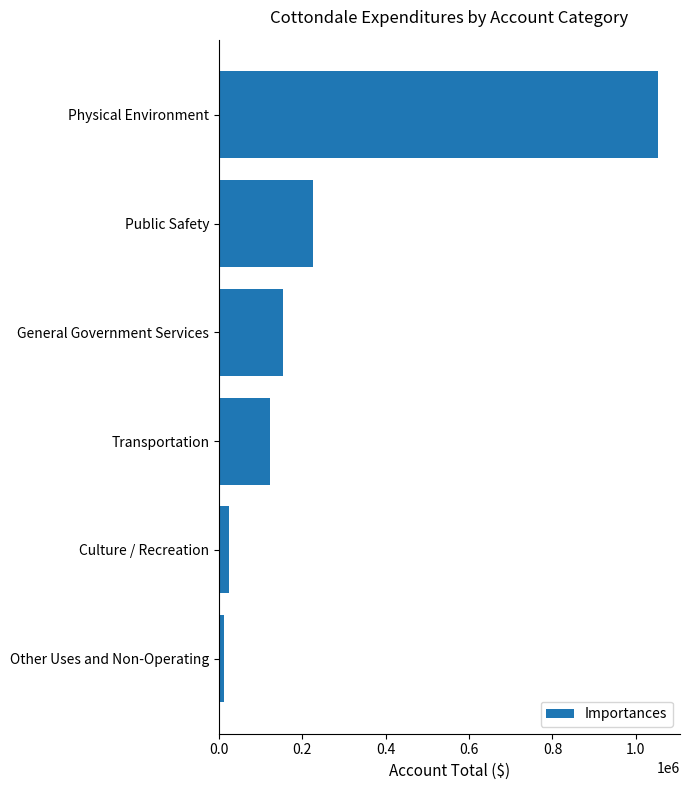

At which label is the value closest to 533212?

Public Safety